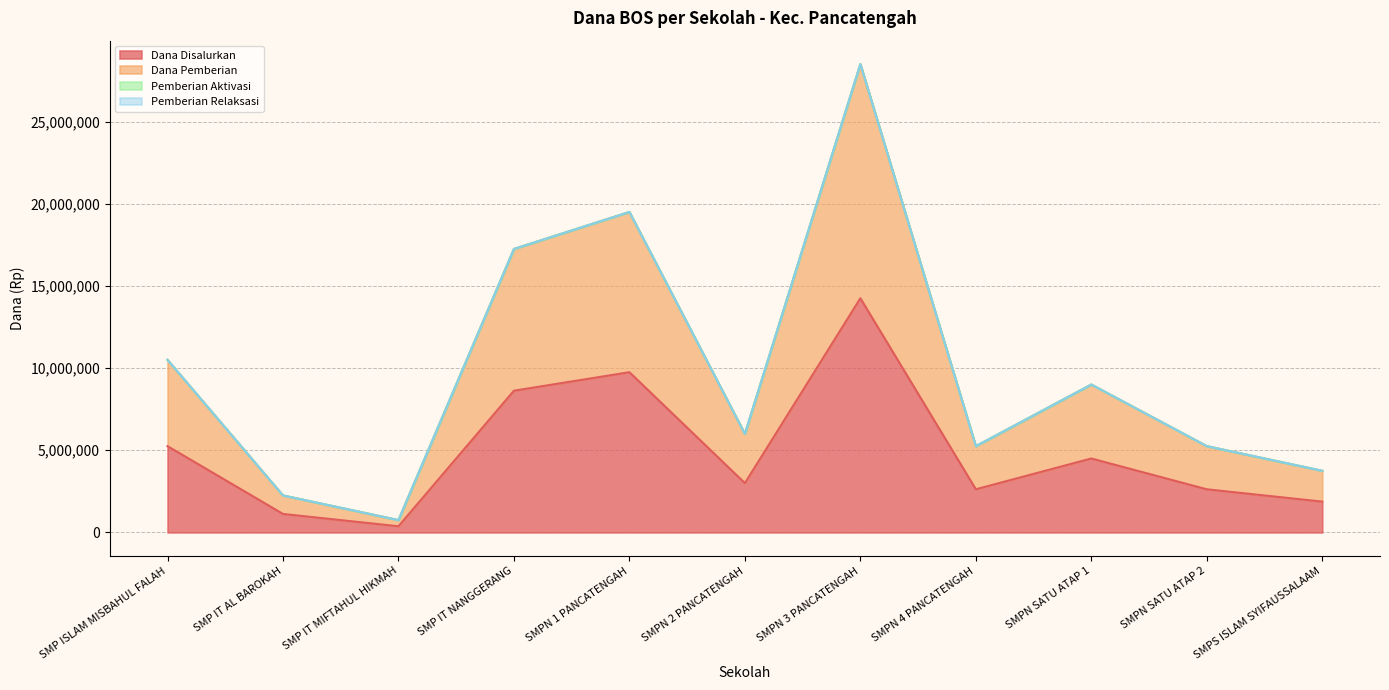

Where is the first local minimum for Dana Pemberian?

SMP IT MIFTAHUL HIKMAH